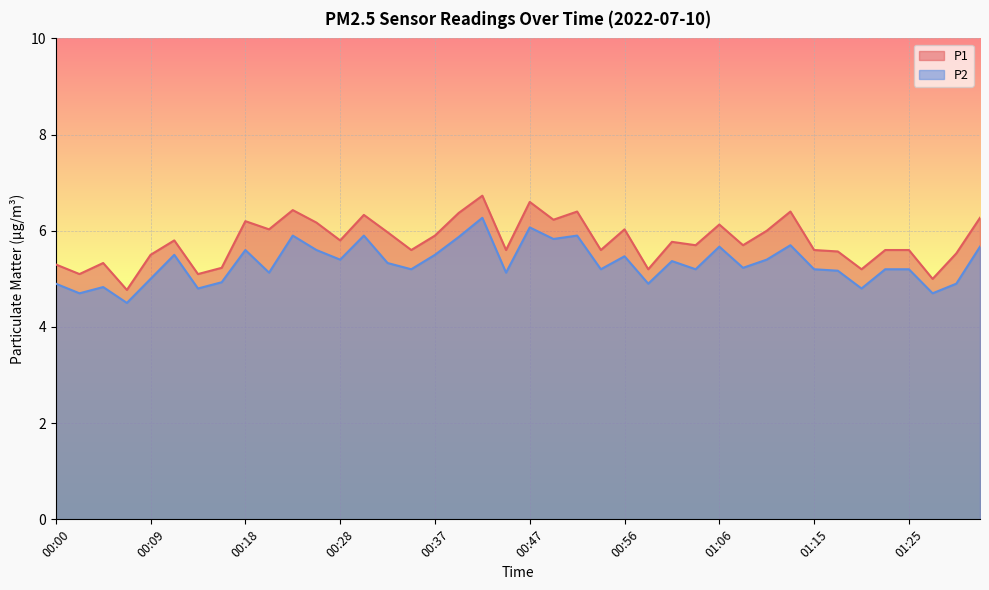

At which category does P2 reach its first local peak?

00:04